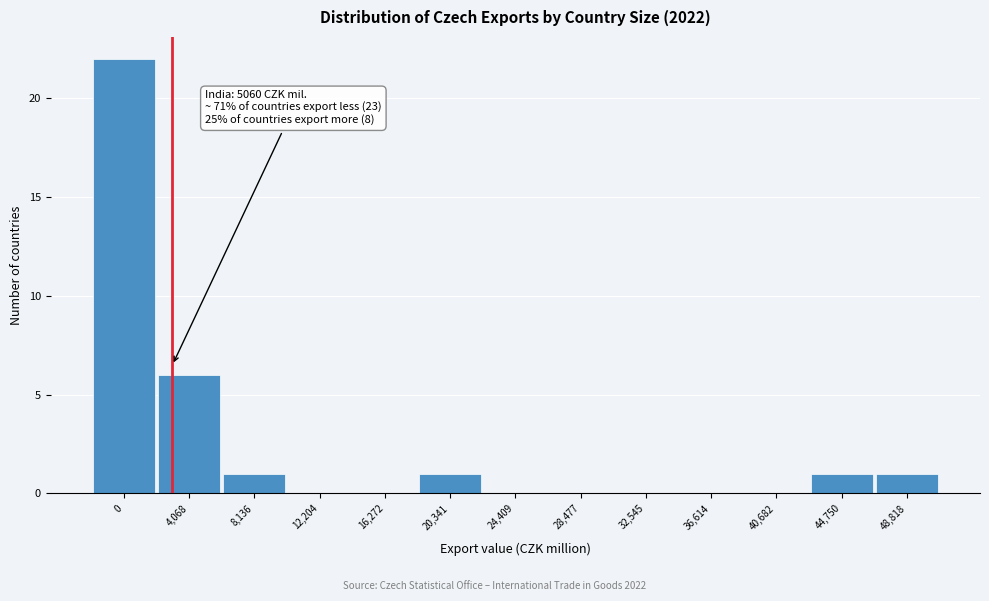

Reading left to right, list all the values displayed in this chart.

0=22	4,068=6	8,136=1	12,204=0	16,272=0	20,341=1	24,409=0	28,477=0	32,545=0	36,614=0	40,682=0	44,750=1	48,818=1